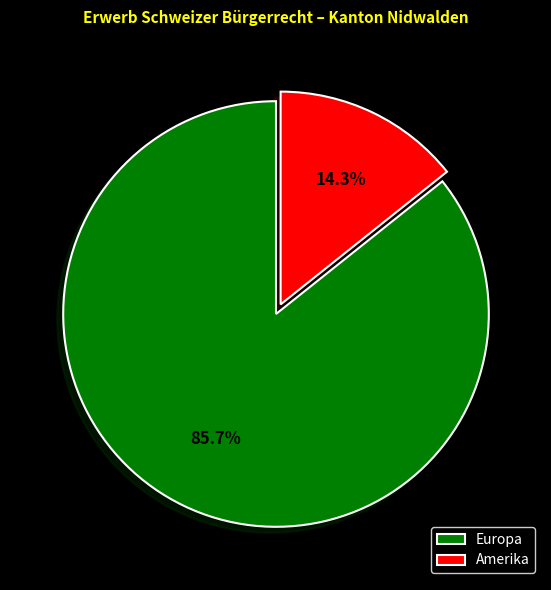

How many slices are in this pie chart?

2